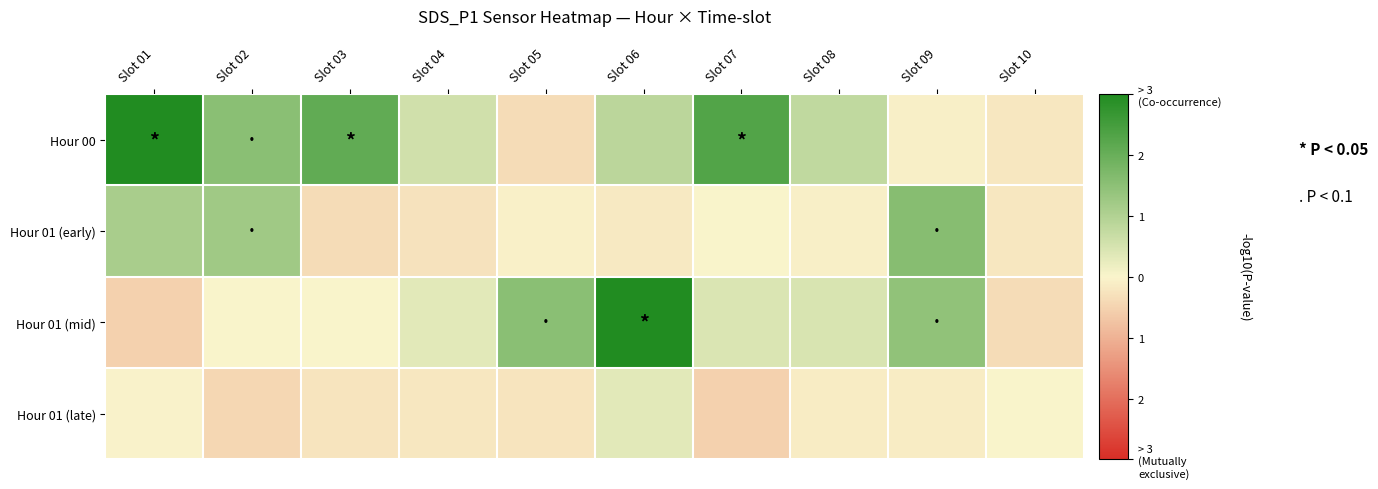

At which category is the sum across all series the highest?

Slot 06